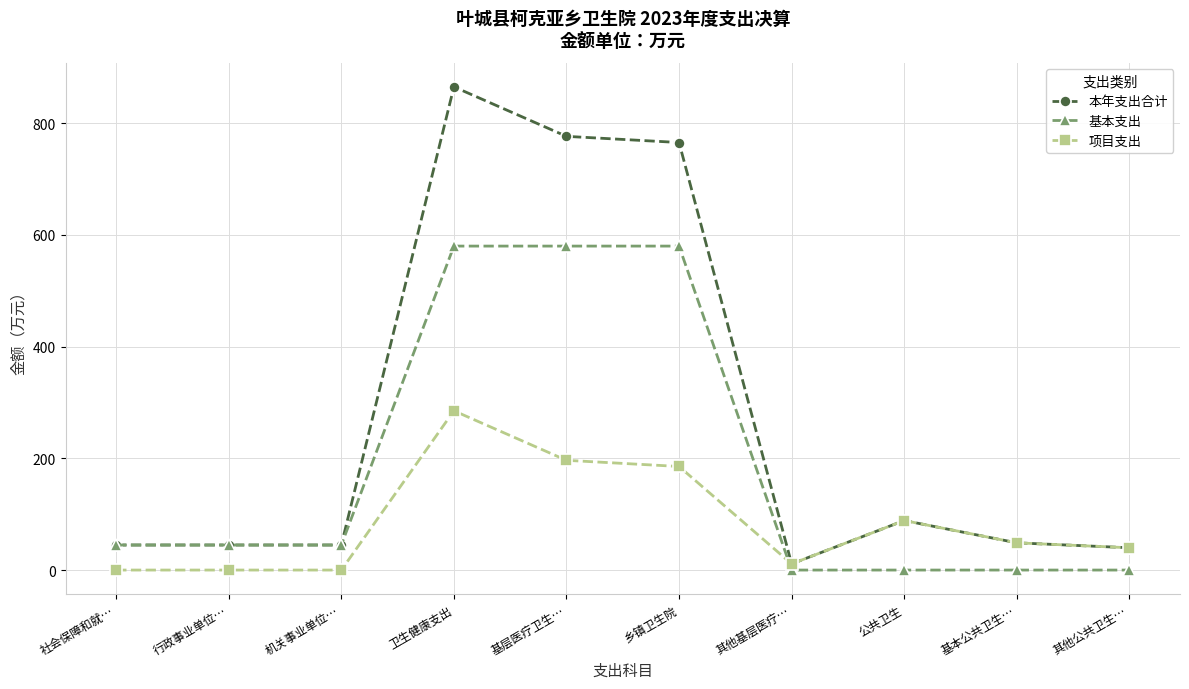

What is the difference between the highest and lowest values at 基层医疗卫生…?

579.8